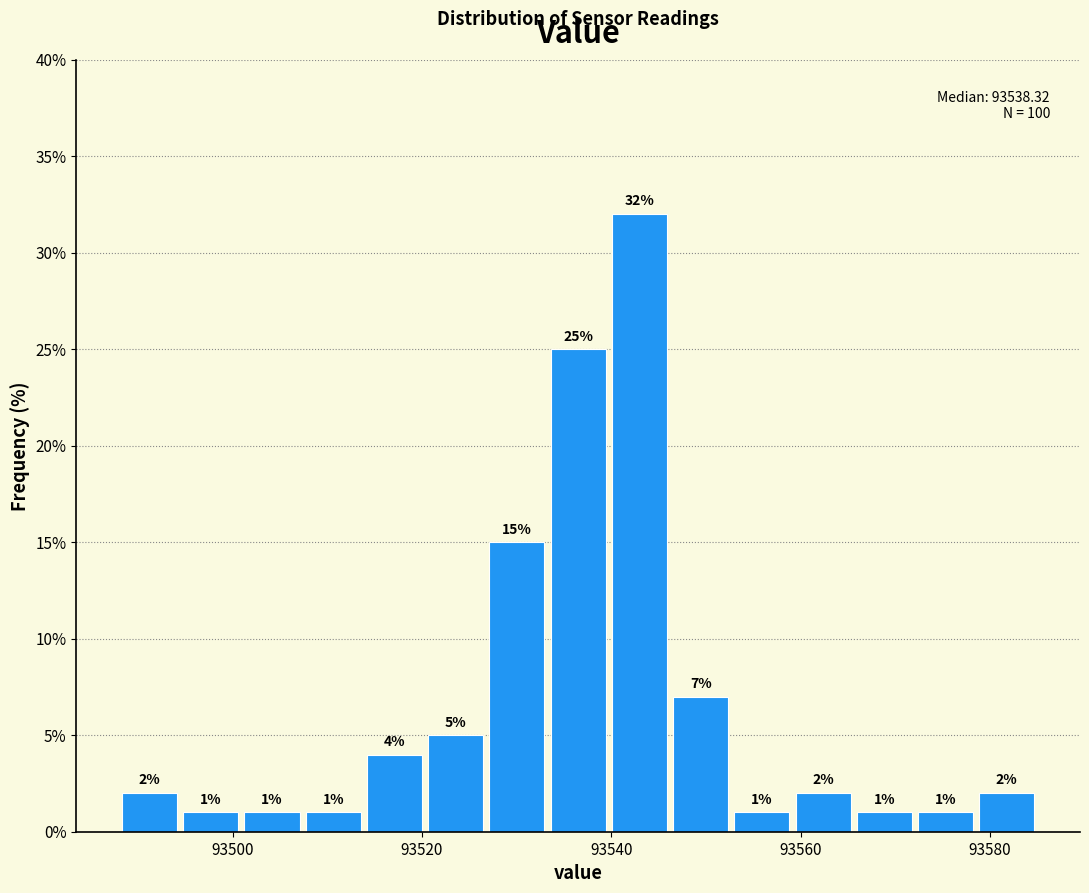

Read against the x-axis, roughly where is the centre of the tallest bar?

93542